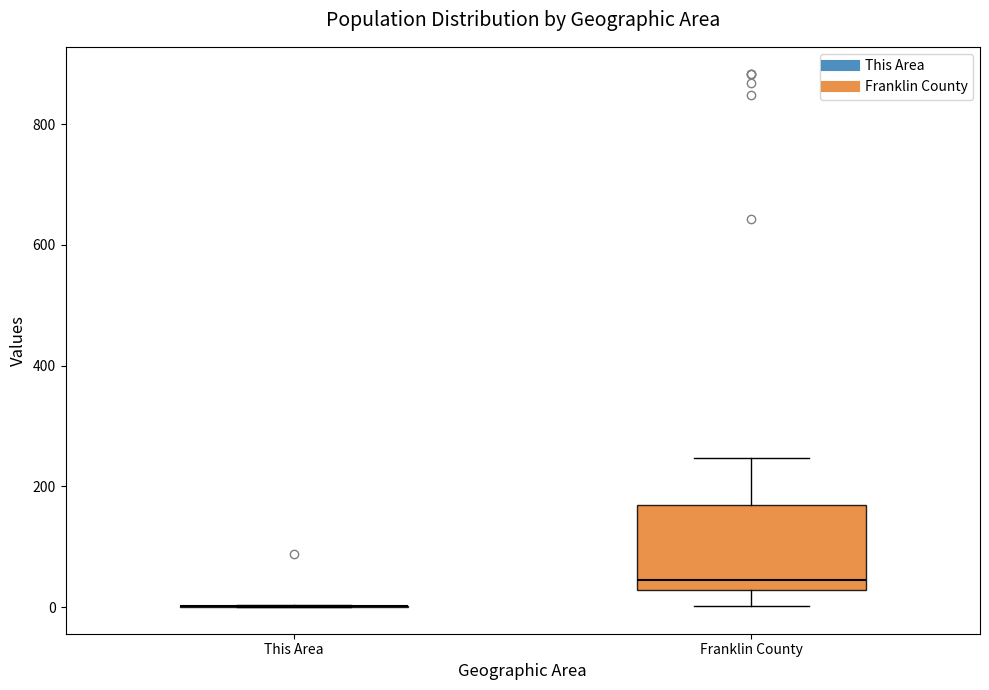

Which box is the tallest, from its lower edge to its upper edge?

Franklin County